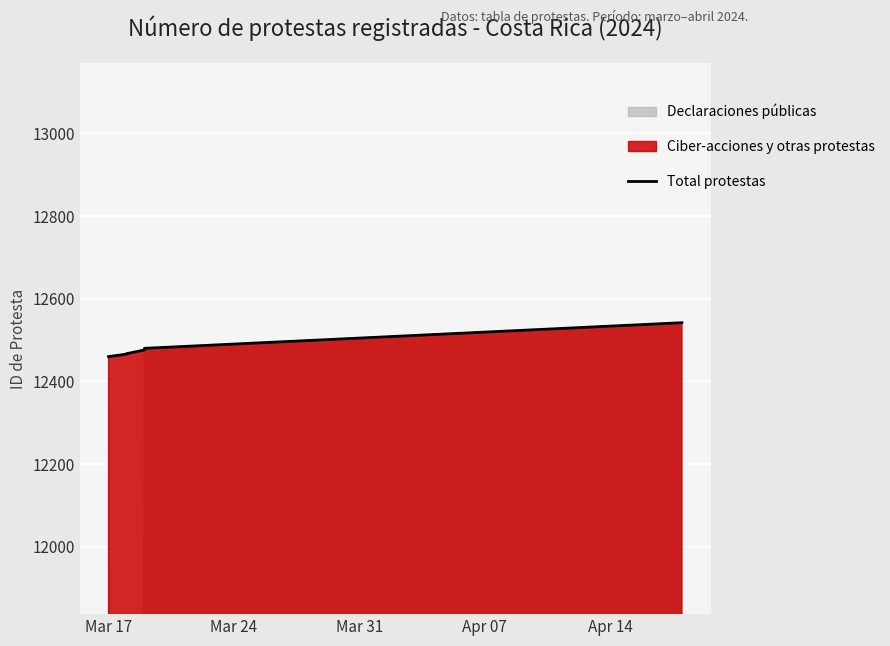

What is the sum of the values at Mar 24 and Apr 07?

24942